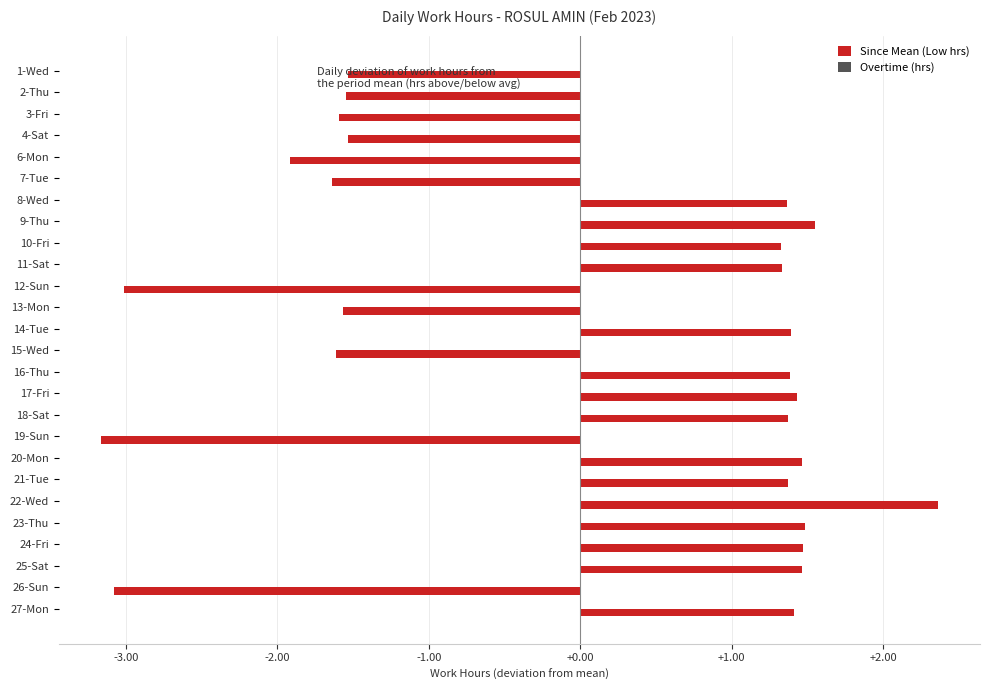

What is the difference between the maximum and minimum values?

5.5